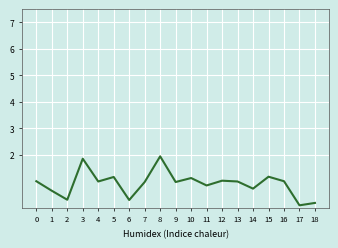

What is the change in value from 5 to 6?

-0.9